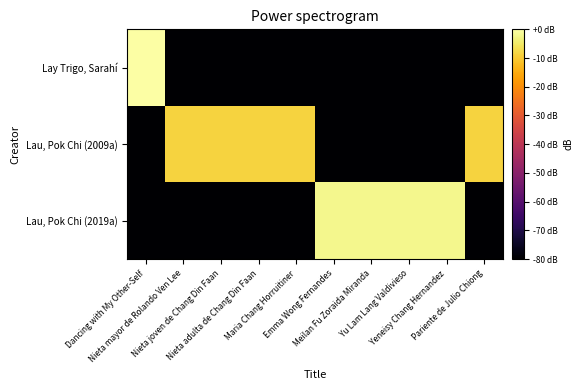

Rank the series at Nieta joven de Chang Din Faan from lowest to highest value.

Lay Trigo, Sarahí, Lau, Pok Chi (2019a), Lau, Pok Chi (2009a)